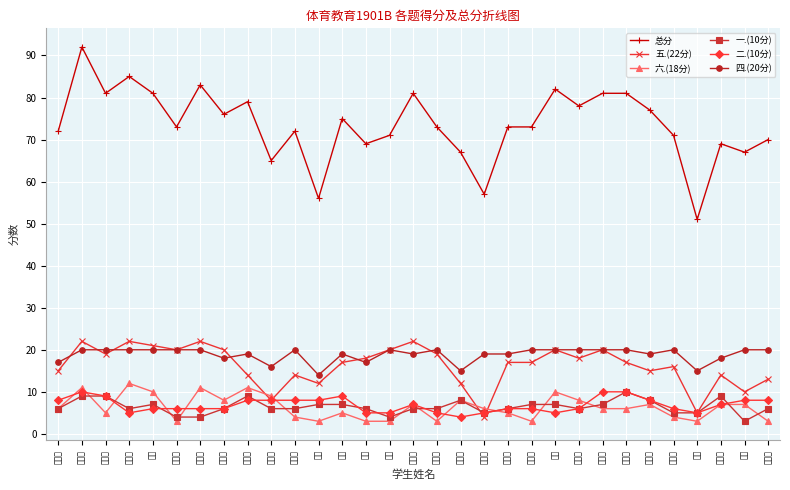

What is the sum of all 六.(18分) values?

197